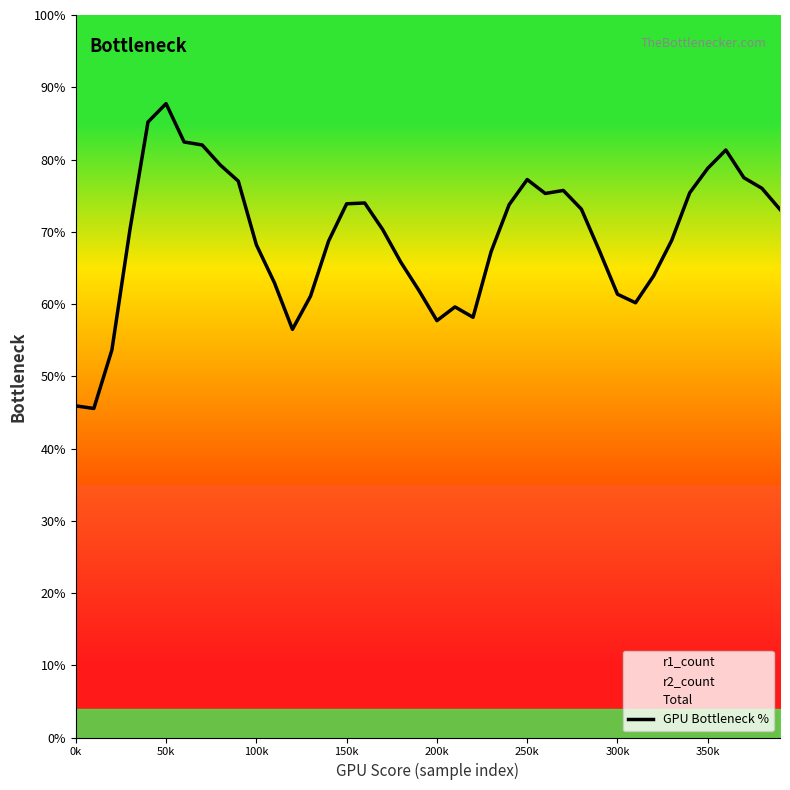

Which category has the highest value in the GPU Bottleneck % series?

50k